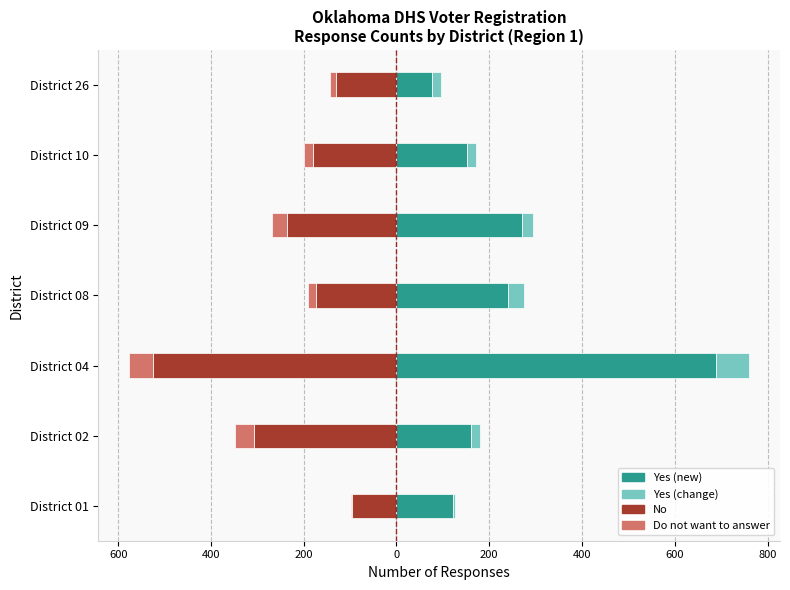

The Yes (change) series shows 71 at District 04. True or false?

True